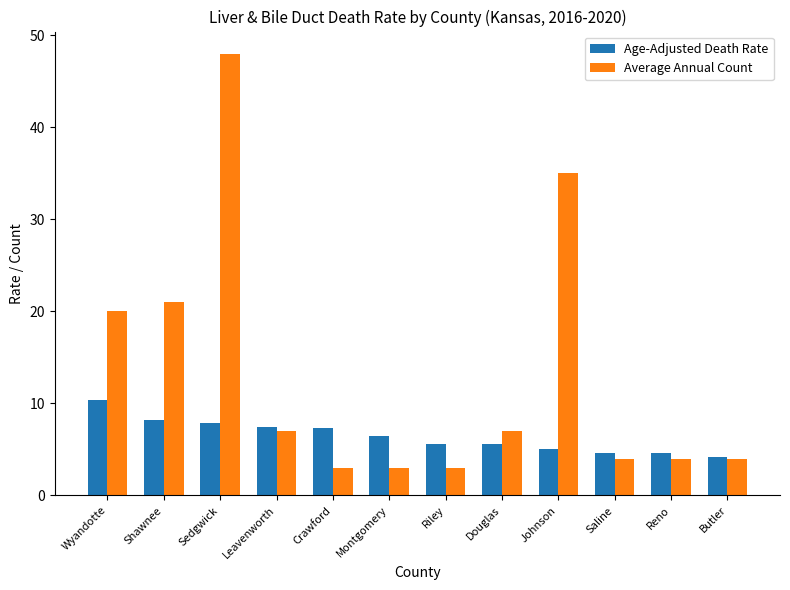

What is the label of the 9th bar from the left?

Johnson